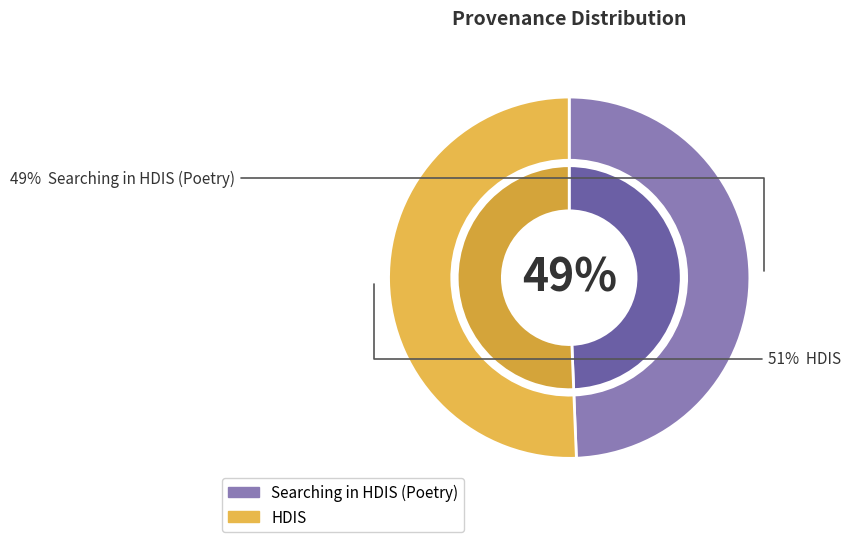

To the nearest percent, what is the difference between the Searching in HDIS (Poetry) and HDIS slice percentages?

1%